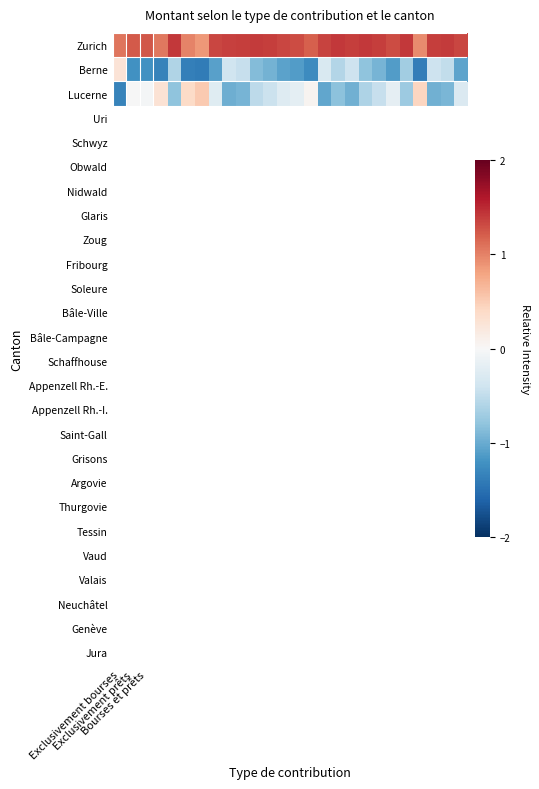

What is the smallest value displayed?

-1.4